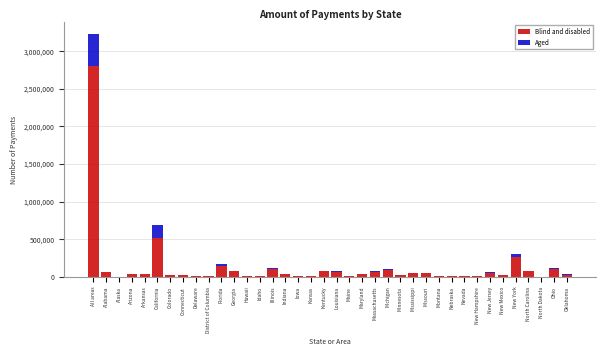

Which category has the highest value in the Blind and disabled series?

All areas